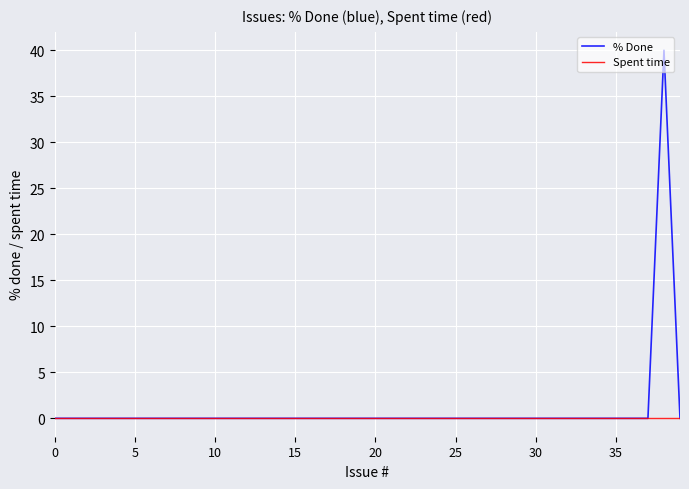

Which series has the widest spread of values?

% Done